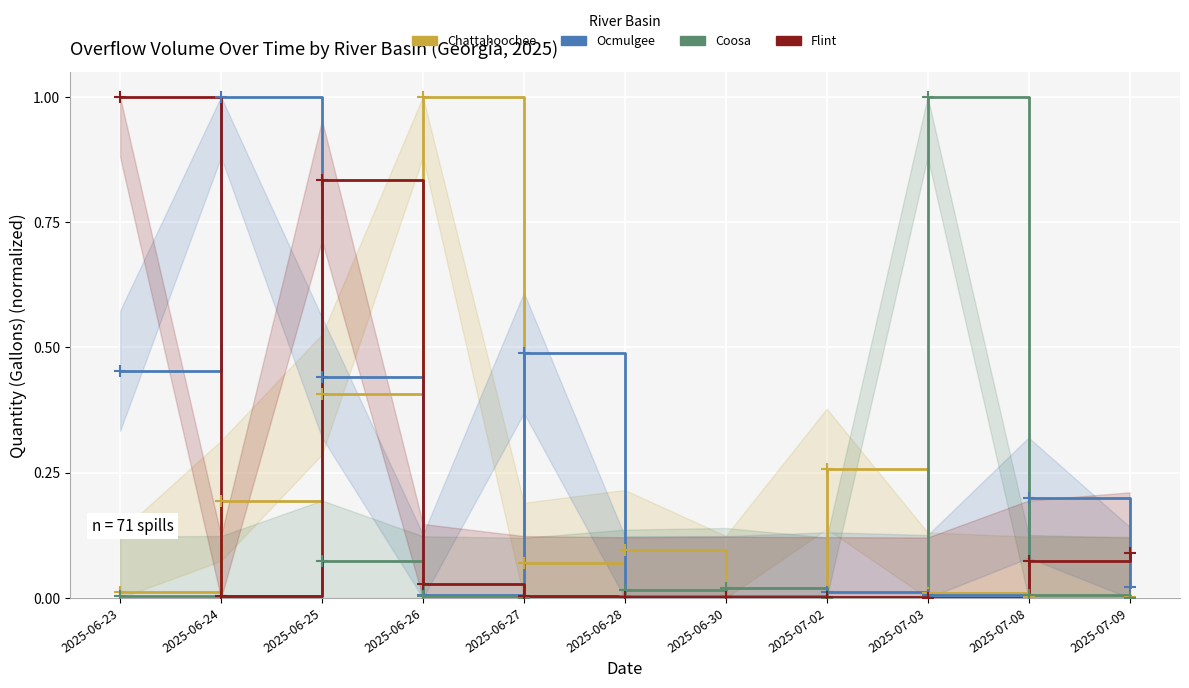

Is this an area chart (filled region under the line)?

No